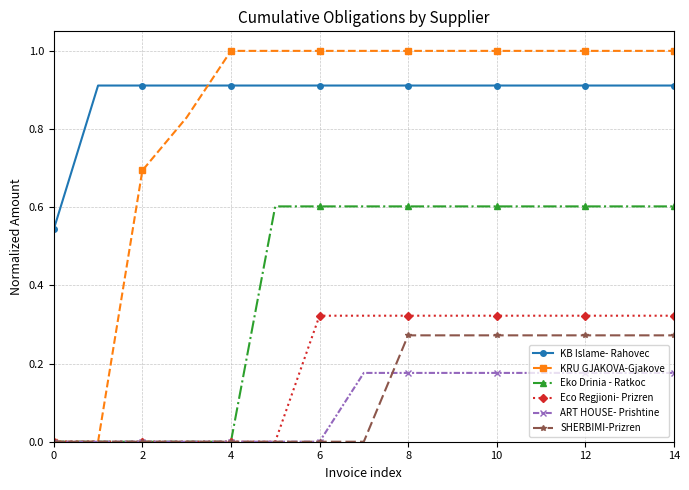

Count the number of categories in the chart.

15